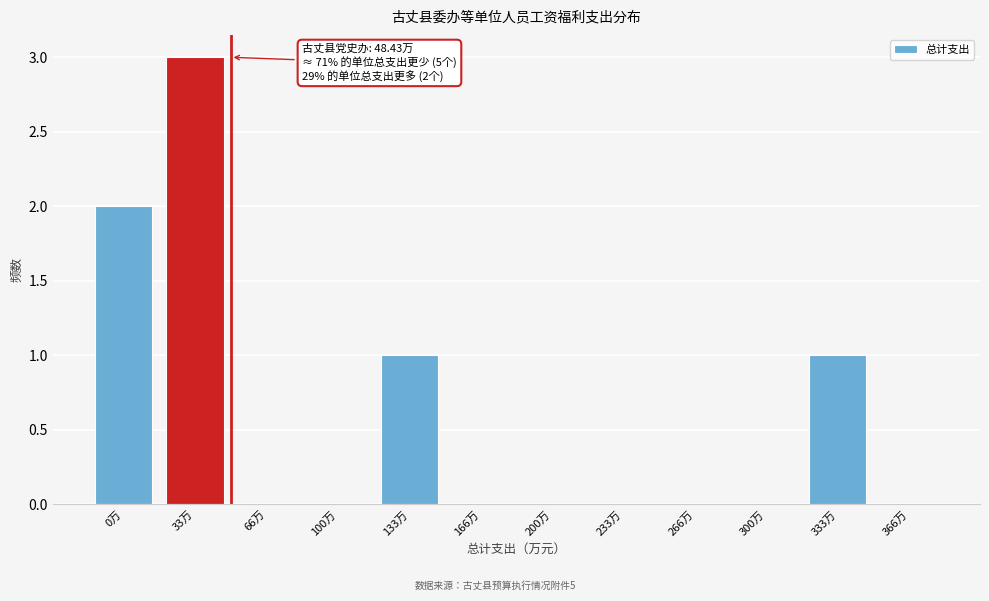

Reading right to left, list all the values displayed in this chart.

366万=0	333万=1	300万=0	266万=0	233万=0	200万=0	166万=0	133万=1	100万=0	66万=0	33万=3	0万=2